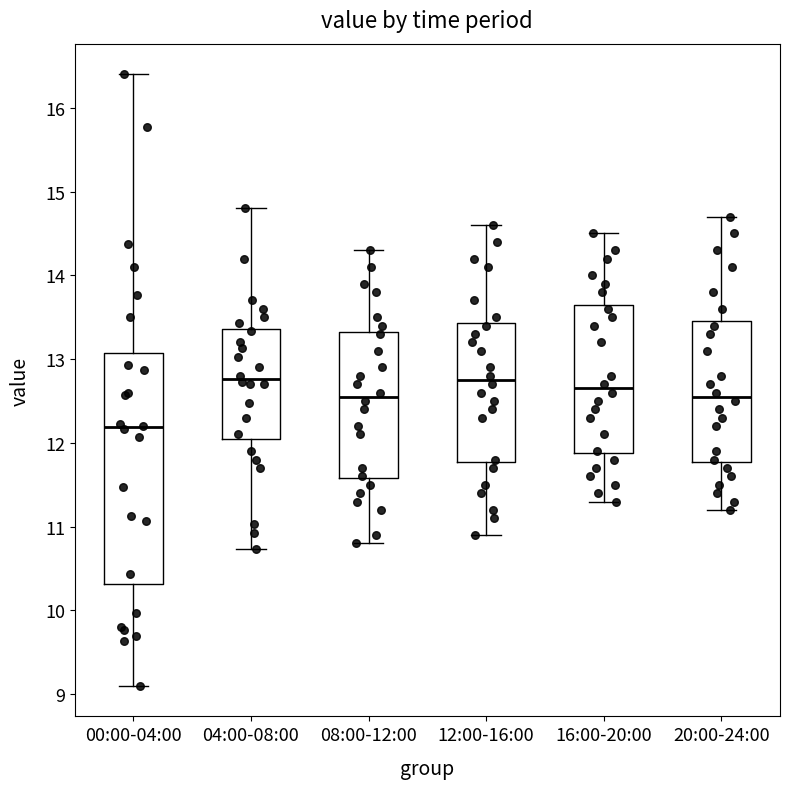

Comparing the boxes themselves (not the whiskers), which one is the tallest?

00:00-04:00